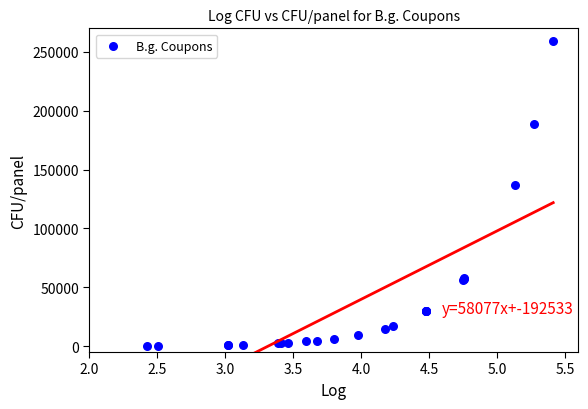

What Y value in the scatter plot is closest to 129881?

136500